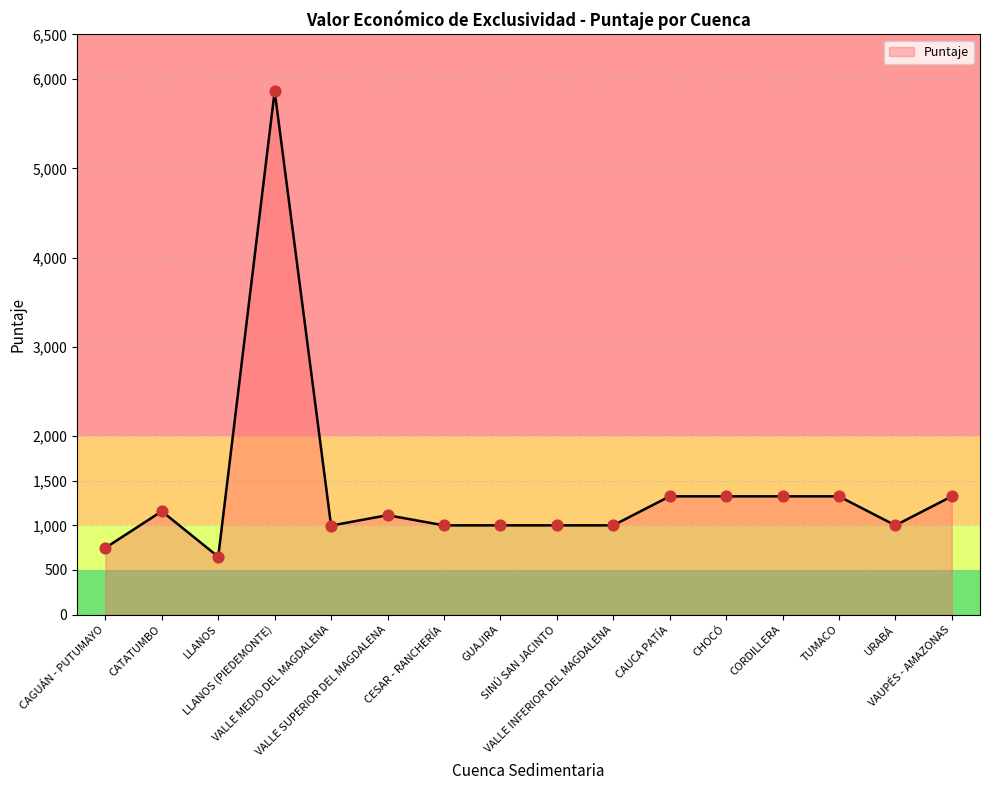

What is the minimum value shown in the chart?

648